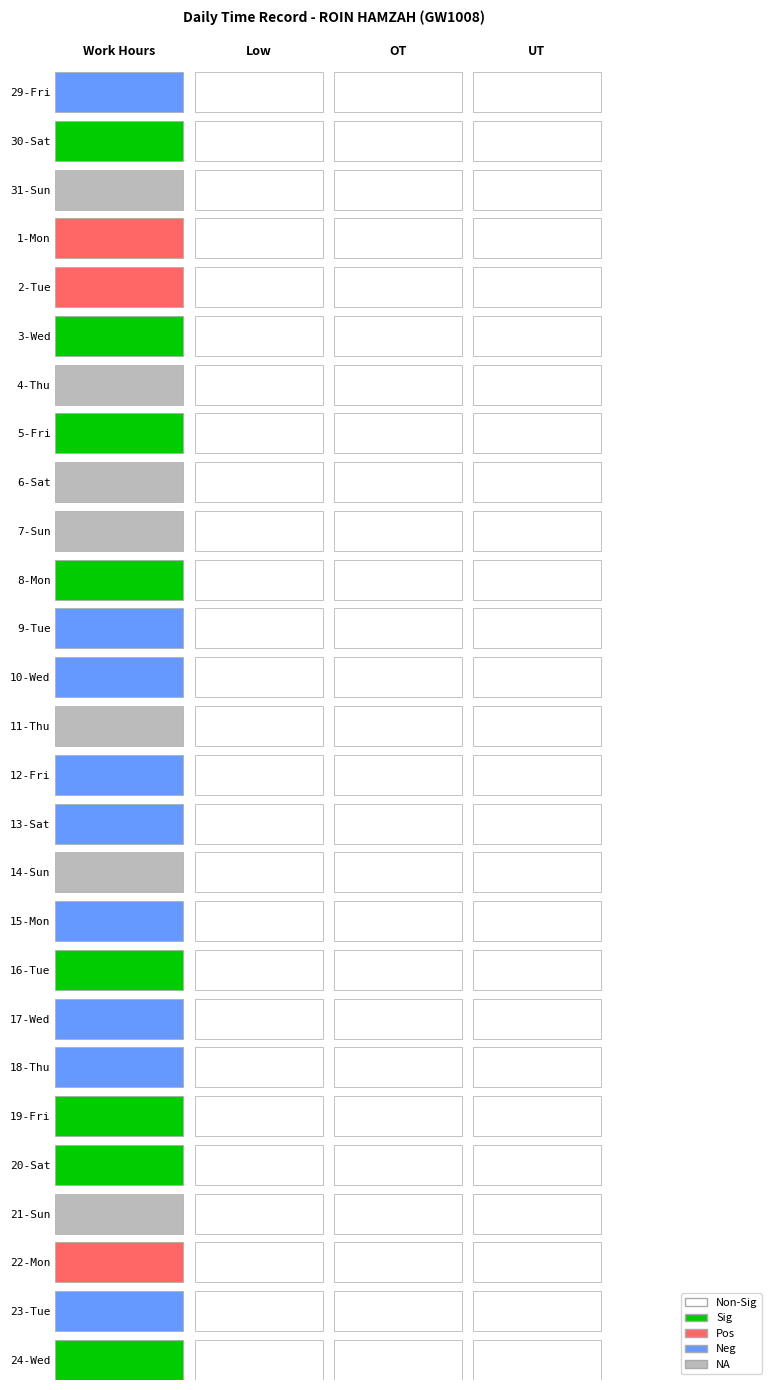

The value of 19-Fri at 3 is -3.5. True or false?

False